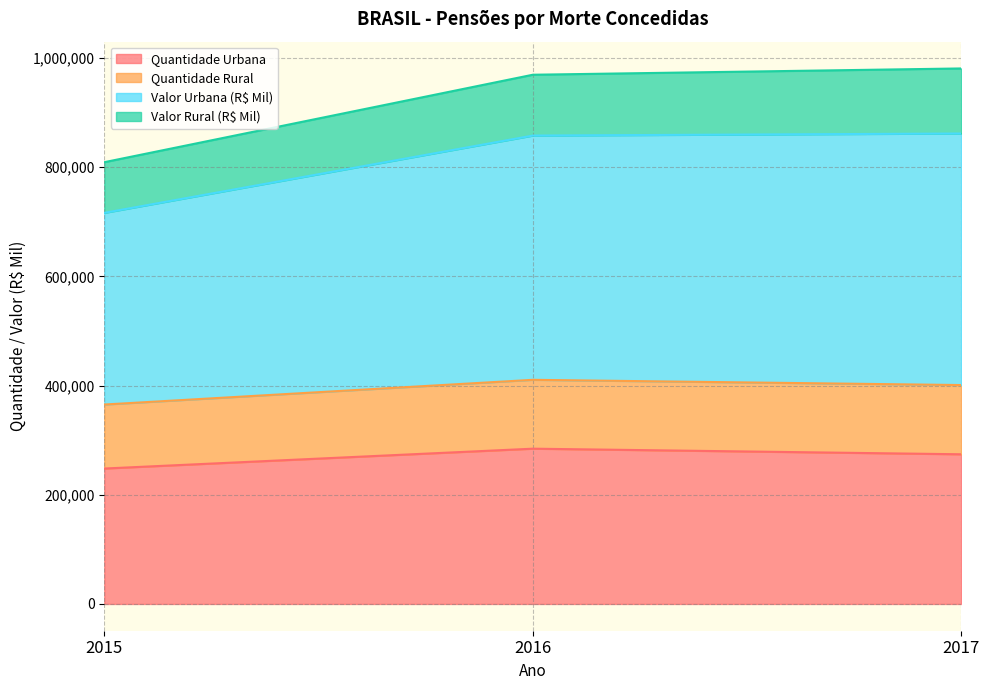

What is the total value across all series at 2015?

809158